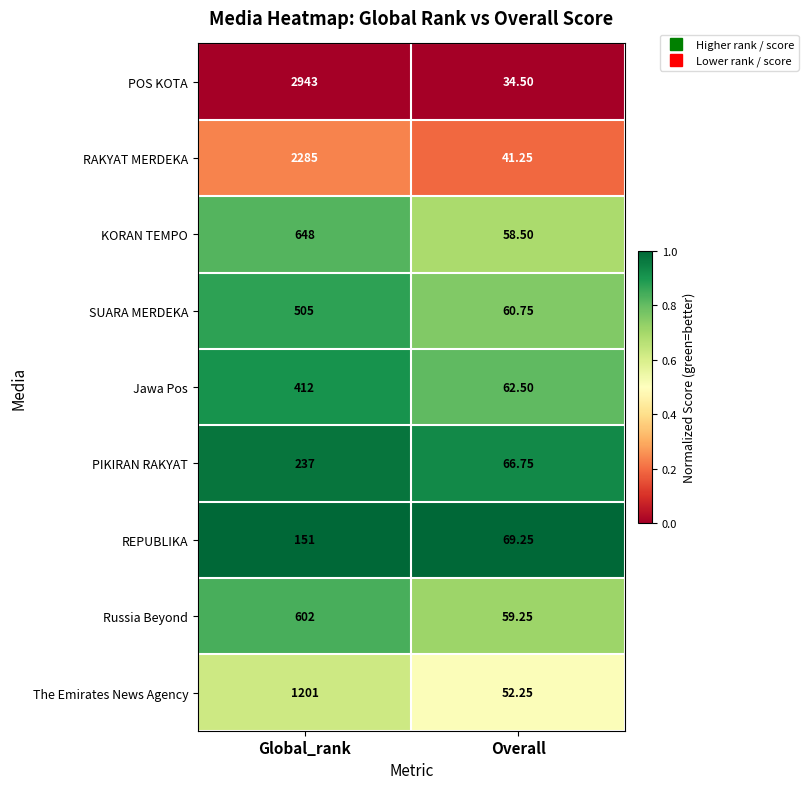

List the series in order of their peak value, highest first.

POS KOTA, RAKYAT MERDEKA, The Emirates News Agency, KORAN TEMPO, Russia Beyond, SUARA MERDEKA, Jawa Pos, PIKIRAN RAKYAT, REPUBLIKA